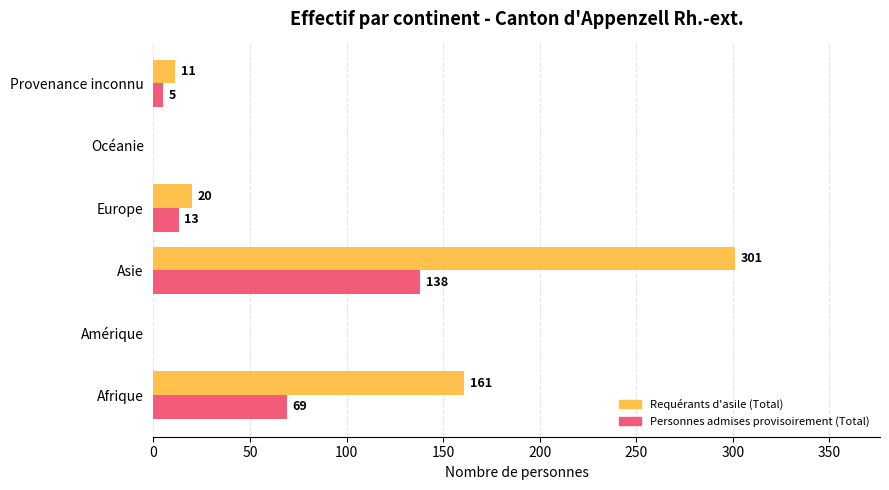

Where is Requérants d'asile (Total) nearest to the value 150?

Afrique